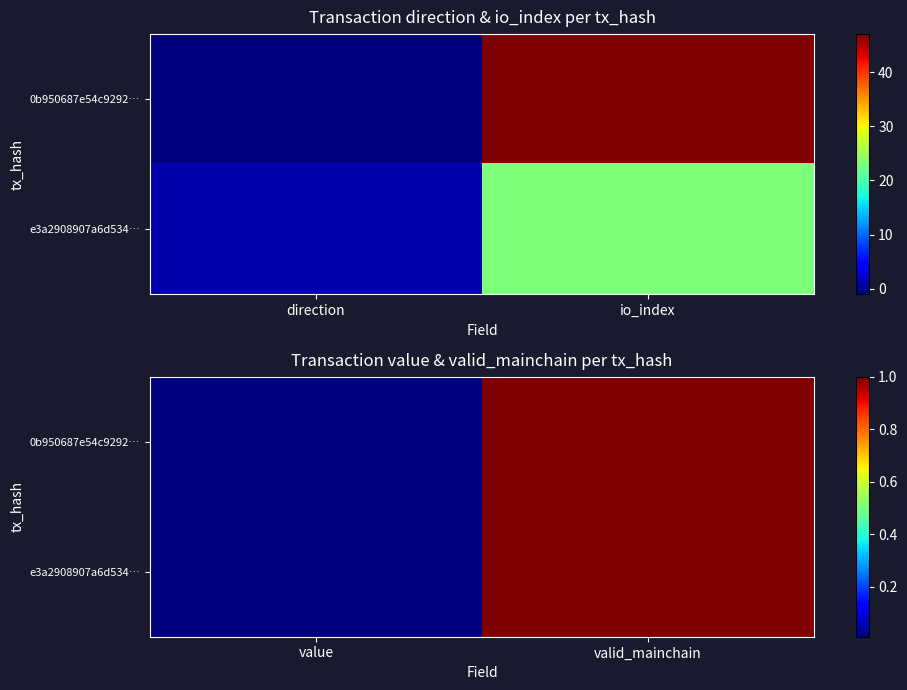

Is the value of e3a2908907a6d534… at valid_mainchain greater than the value of 0b950687e54c9292… at valid_mainchain?

No